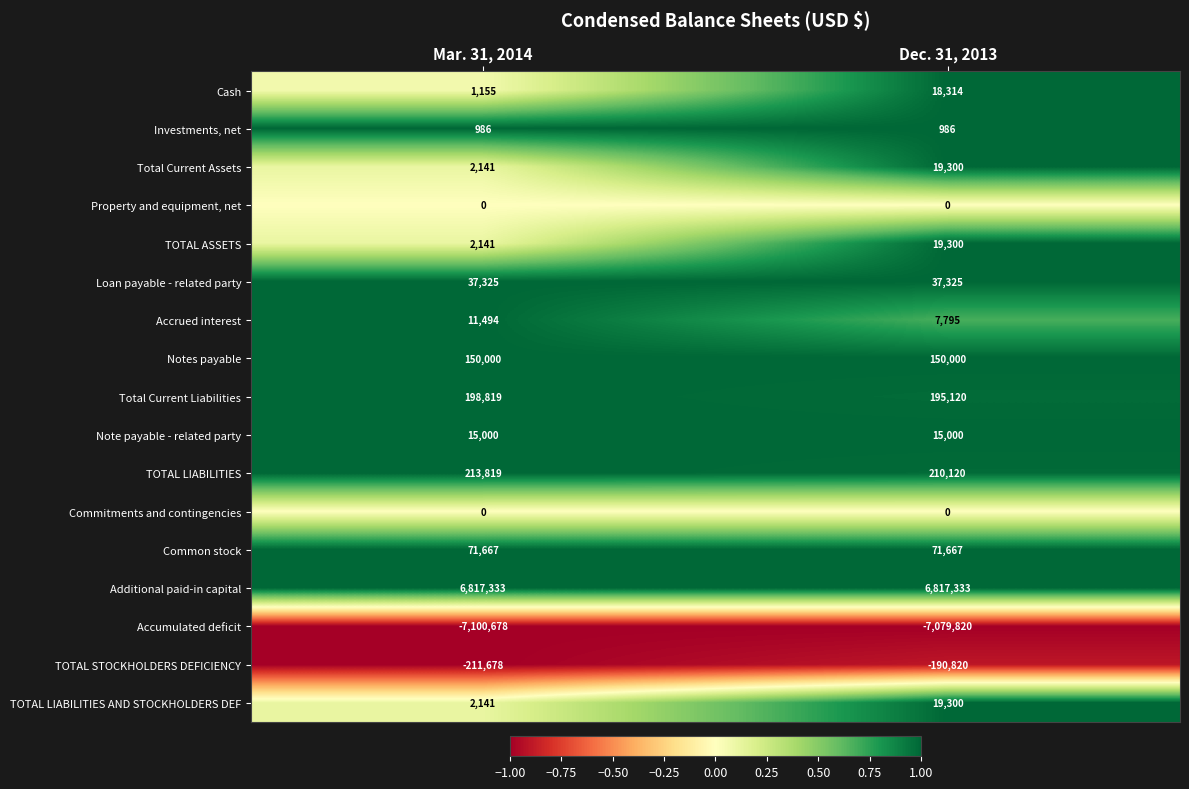

What is the sum of the TOTAL ASSETS values at Dec. 31, 2013 and Mar. 31, 2014?

21441